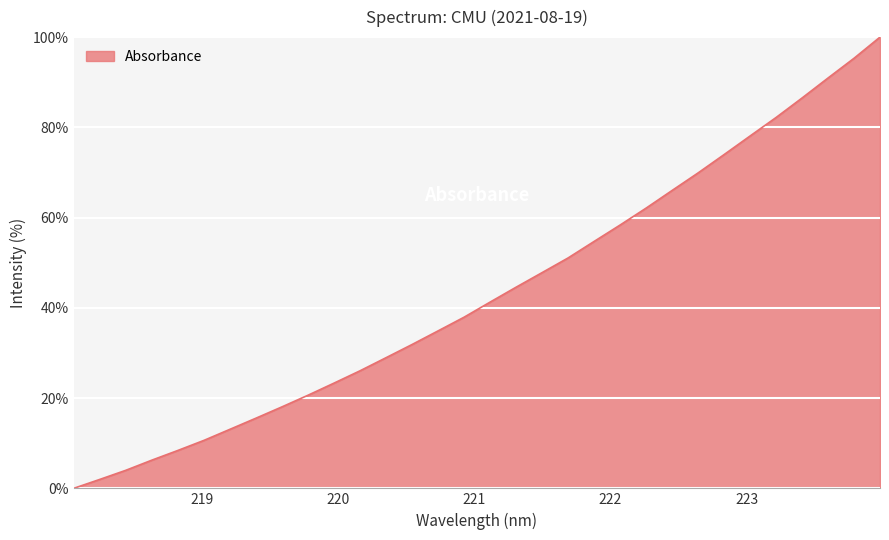

What is the difference between the maximum and minimum values?

100.0